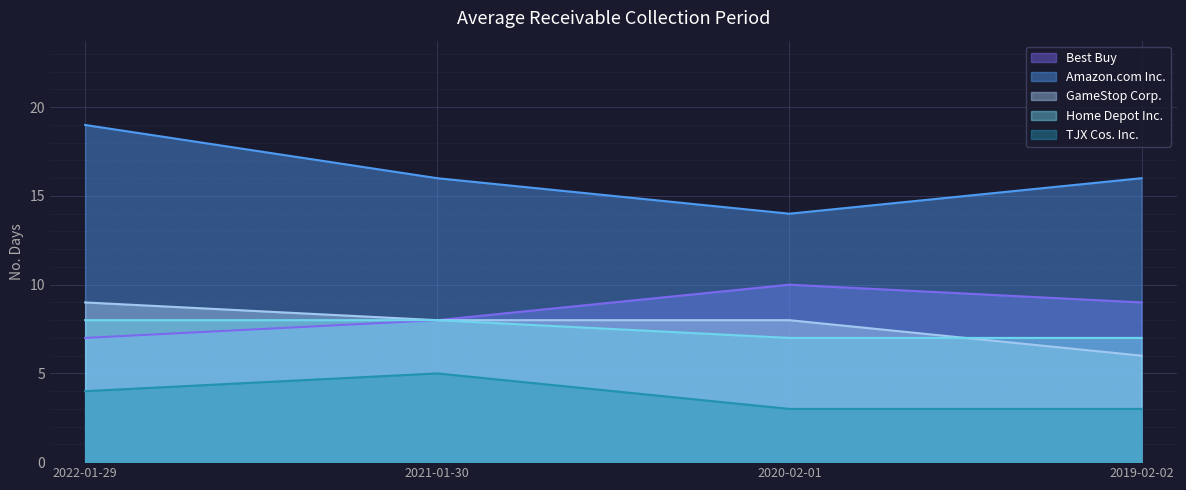

How many lines are shown in the chart?

5